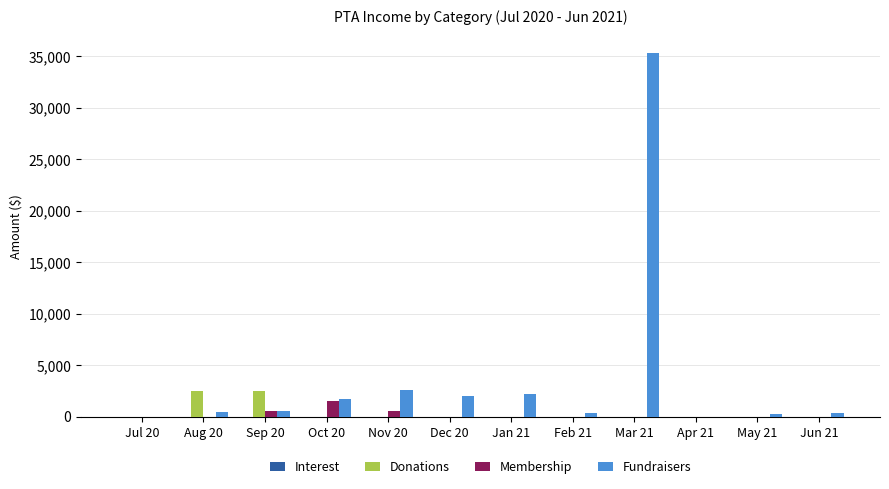

At which label does Membership reach its peak?

Oct 20